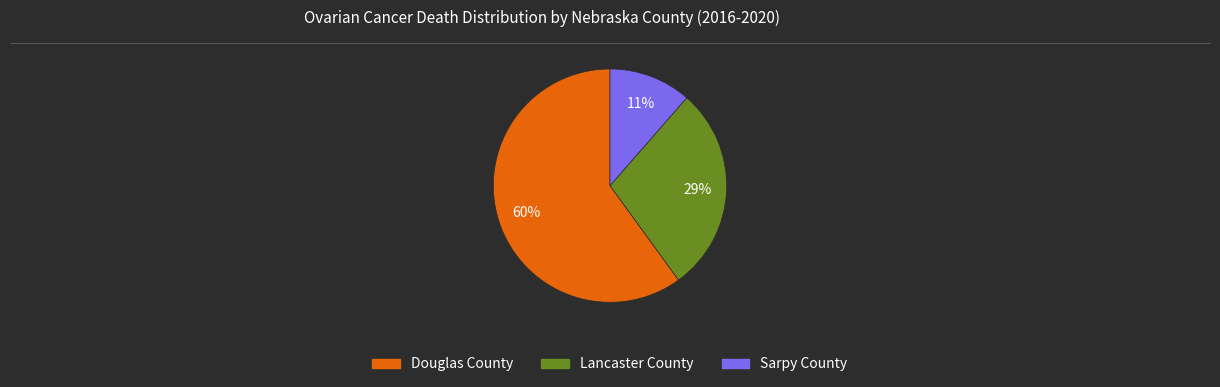

Count the number of slices in the pie.

3